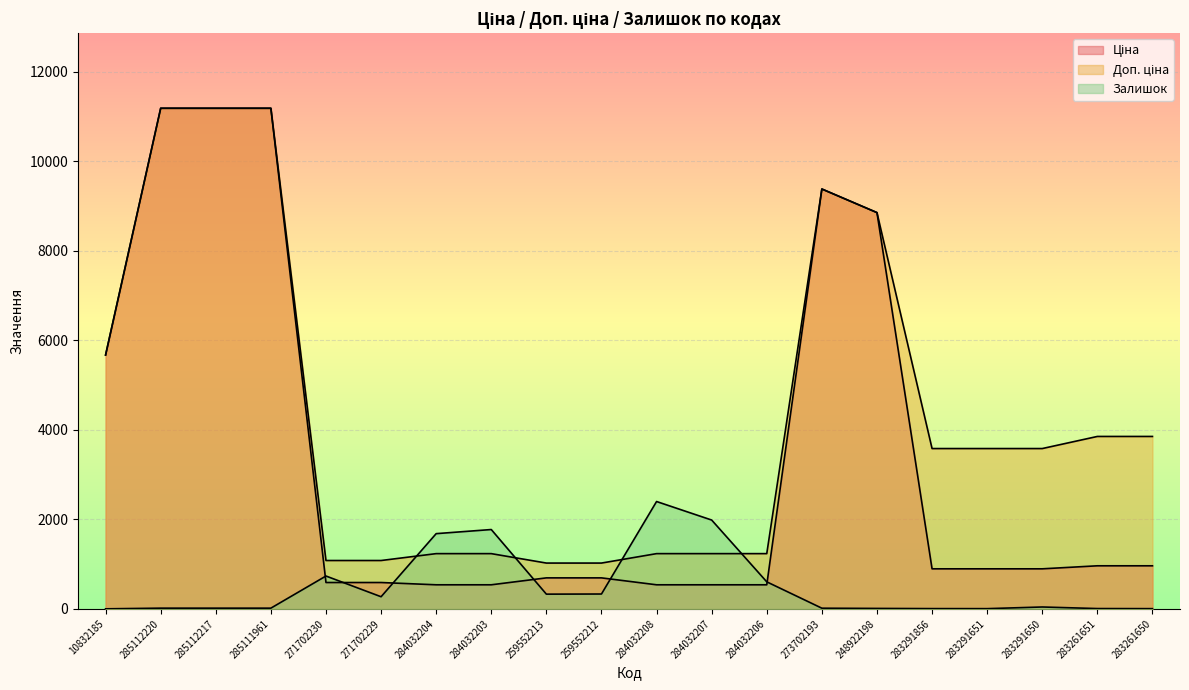

The value of Ціна at 284032204 is 361.2. True or false?

False